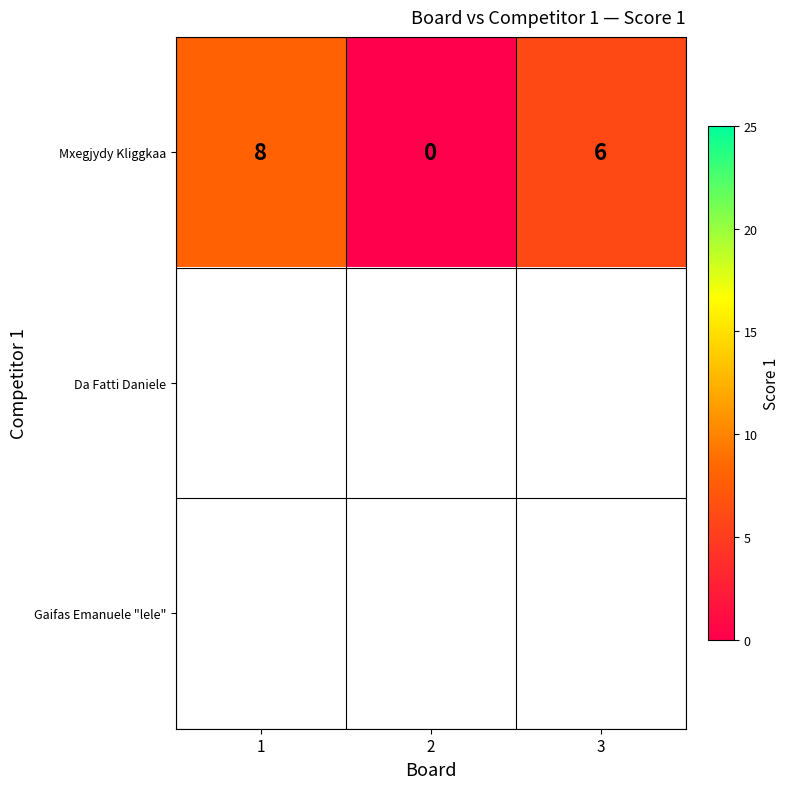

What is the difference between the values at 2 and 1?

8